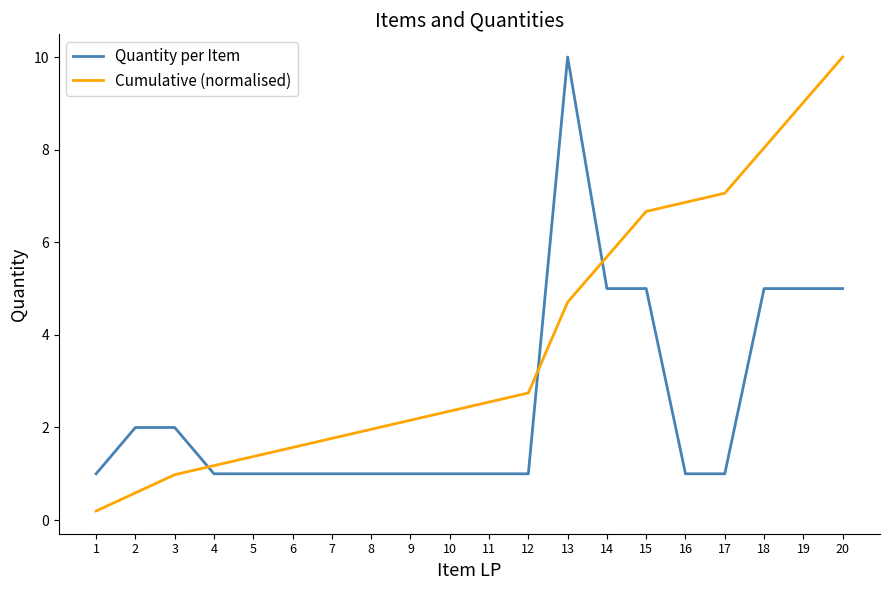

Between which two adjacent categories do Quantity per Item and Cumulative (normalised) first intersect?

3 and 4